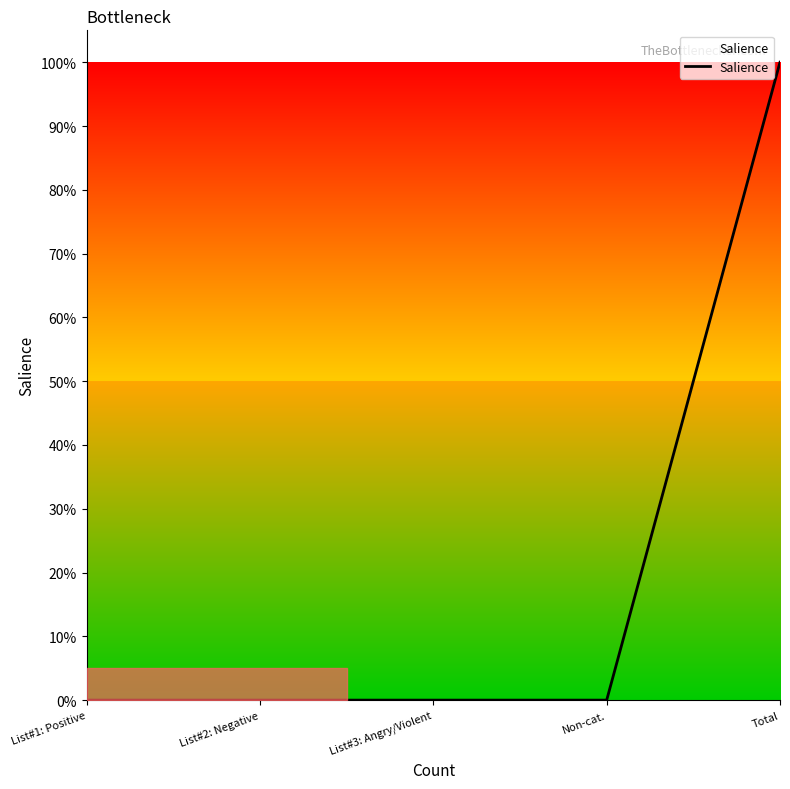

Is this an area chart (filled region under the line)?

Yes